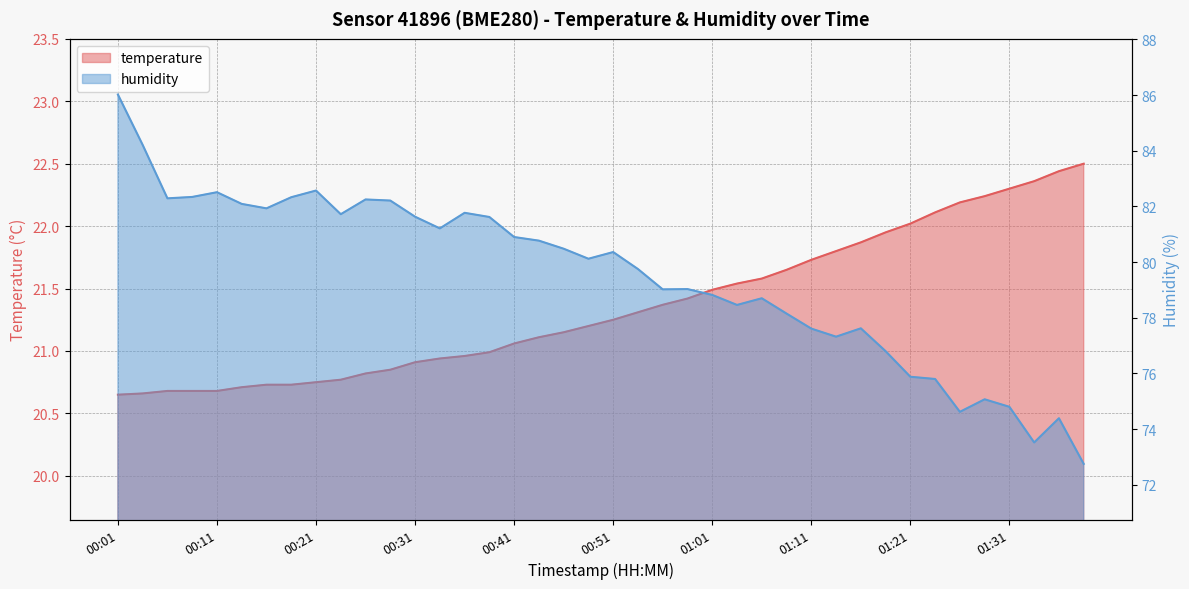

What is the sum of the temperature values at 01:31 and 01:39?

44.8